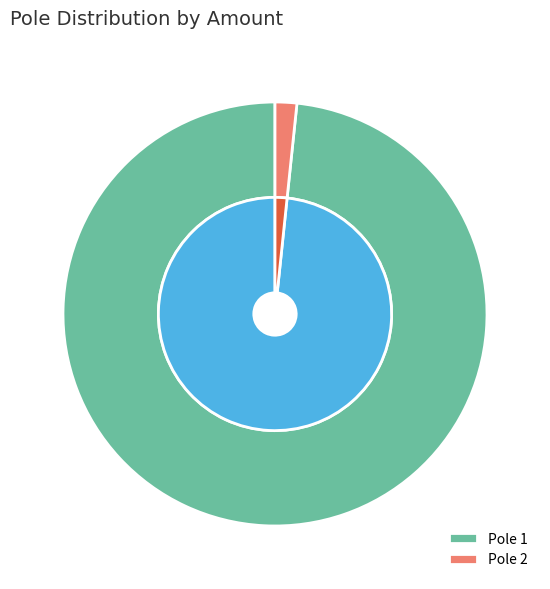

The 2 slice represents 2% of the pie. True or false?

True